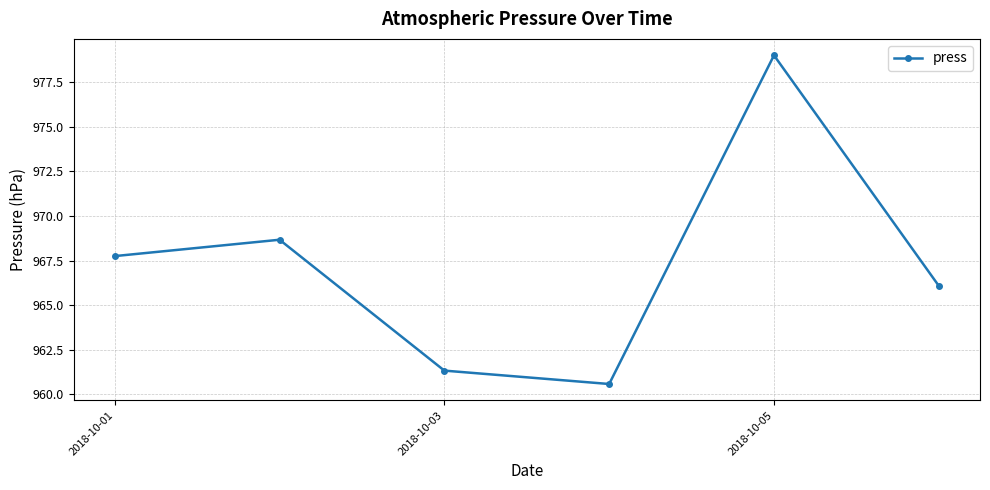

What is the smallest value displayed?

960.6